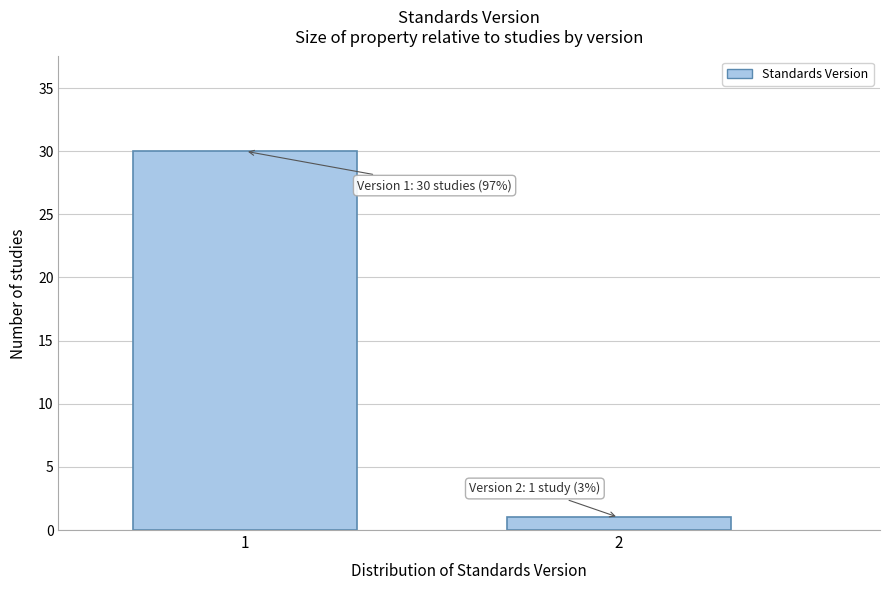

Reading left to right, transcribe all the data shown in this chart.

1=30	2=1